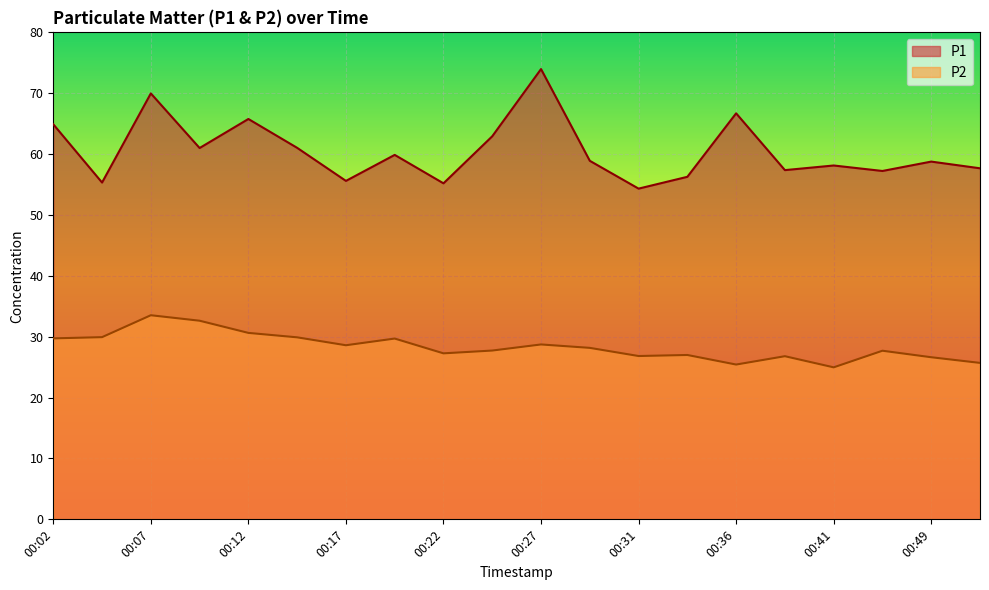

At which category does the chart reach its peak across all series?

00:27